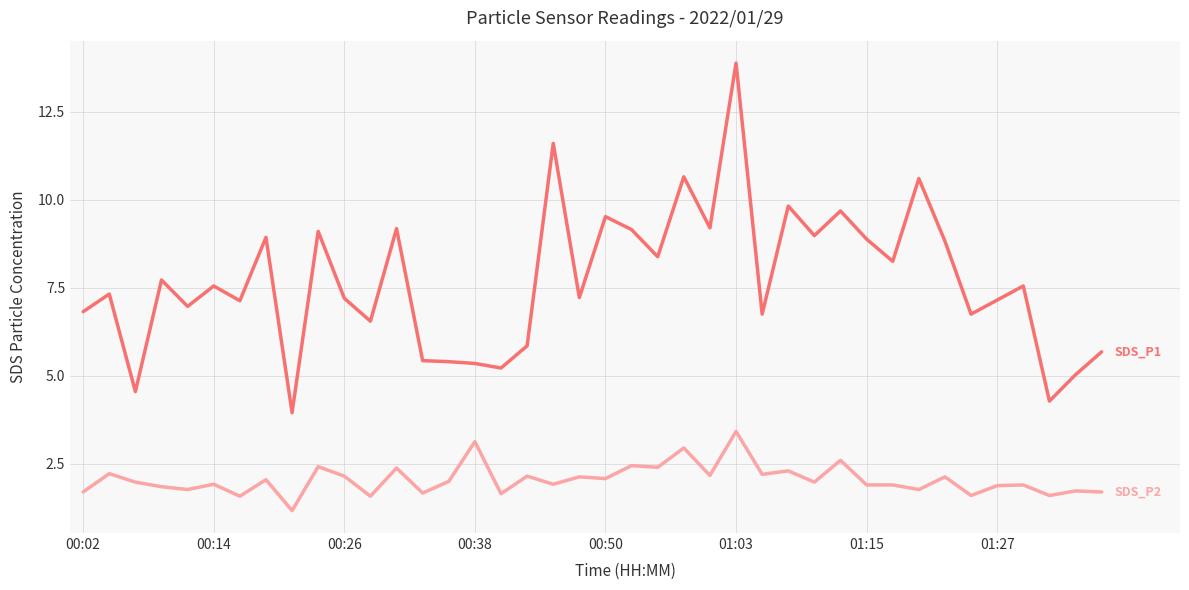

What is the minimum value shown in the chart?

1.2